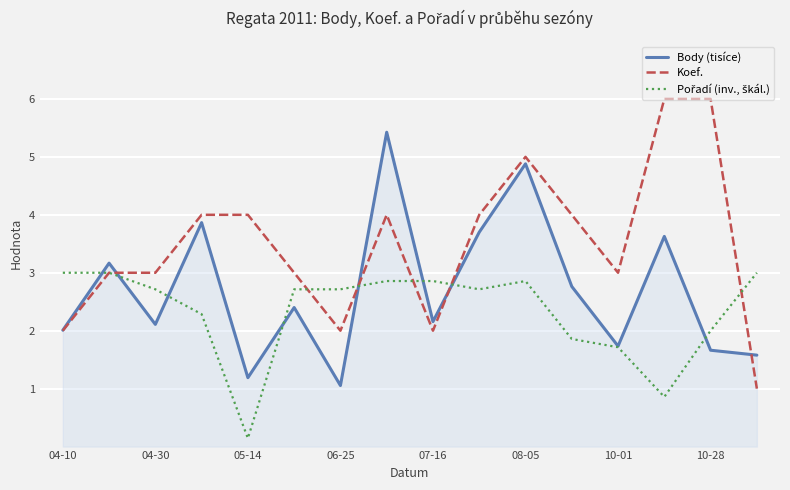

What is the maximum value shown in the chart?

6.0